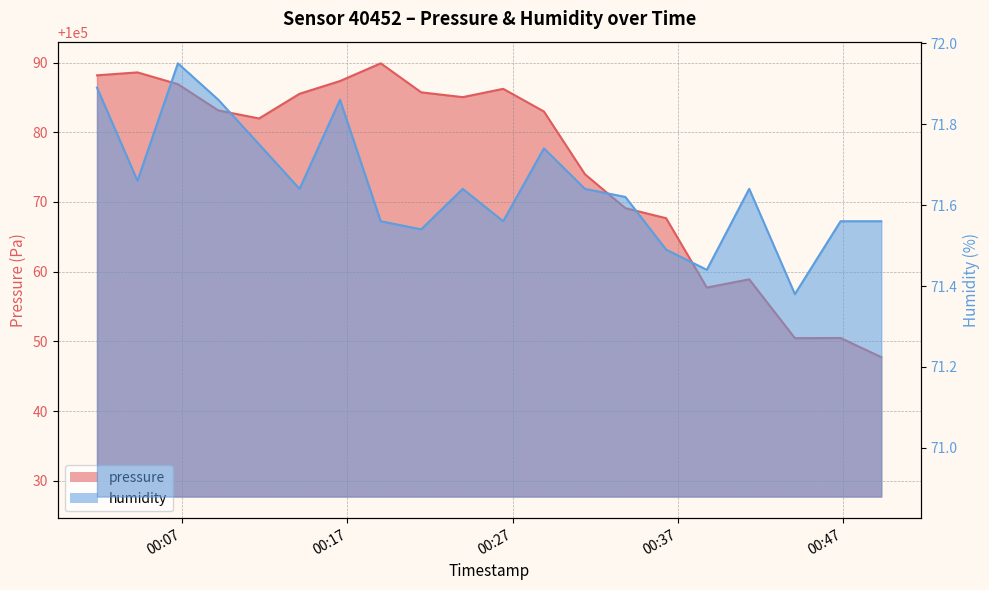

At how many categories does at least one series exceed 45317?

20